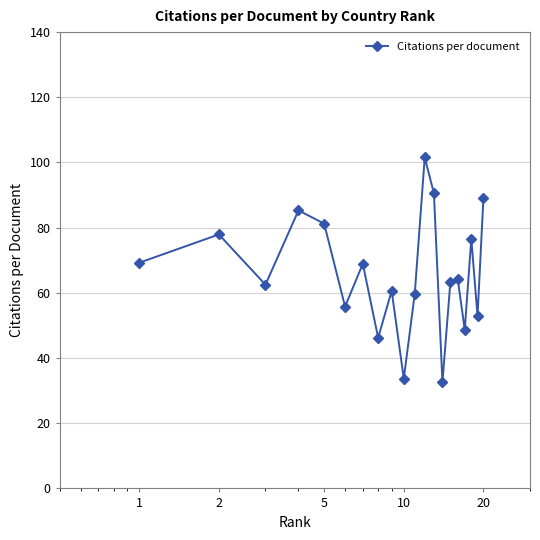

Does the chart display data point markers on the line(s)?

Yes